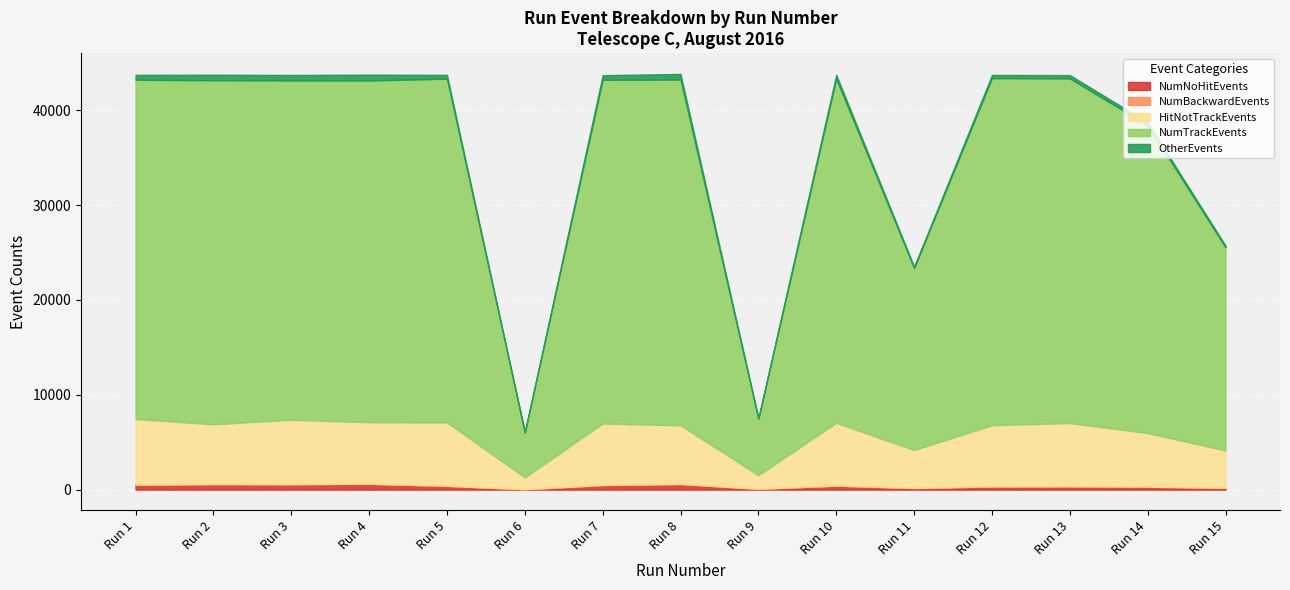

True or false: NumEvents has more than 1 points higher than both neighbors.

True